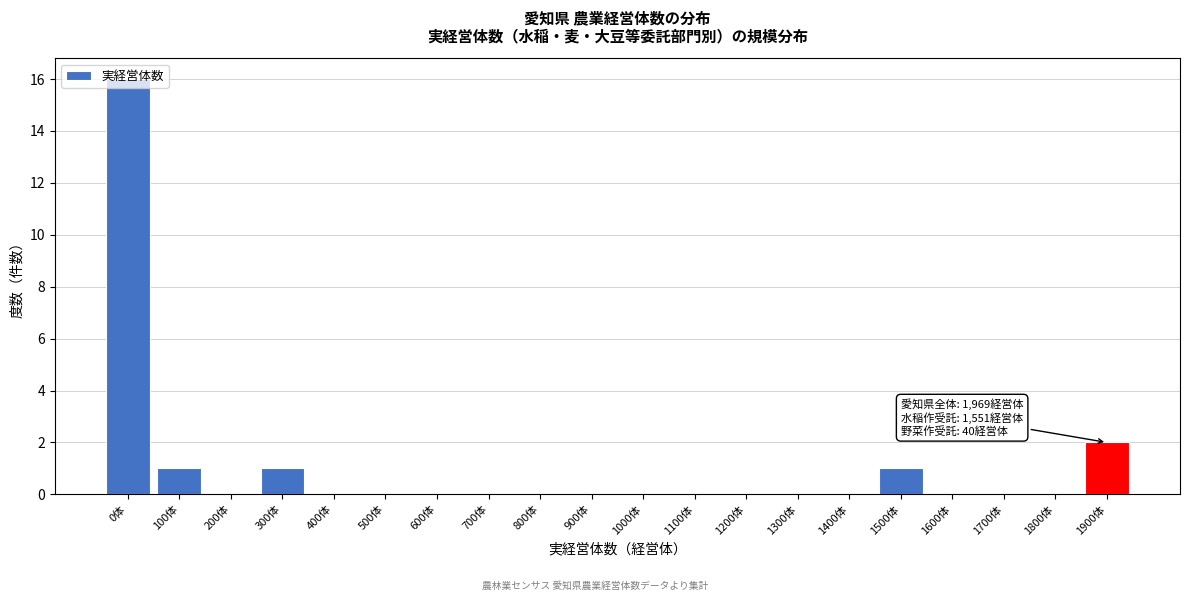

At which label is the value closest to 8?

1900体